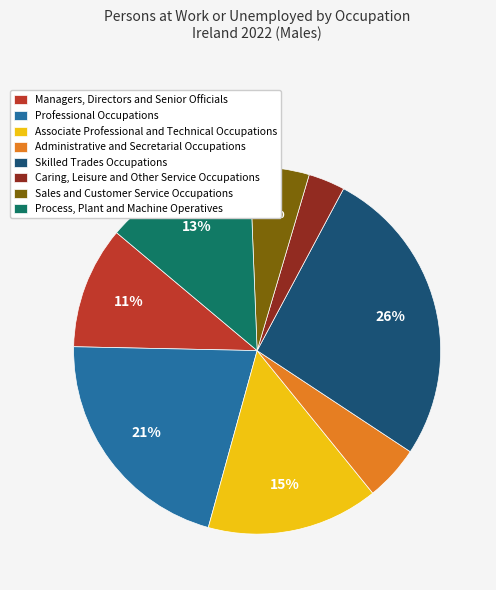

To the nearest percent, what portion does Managers, Directors and Senior Officials represent?

11%